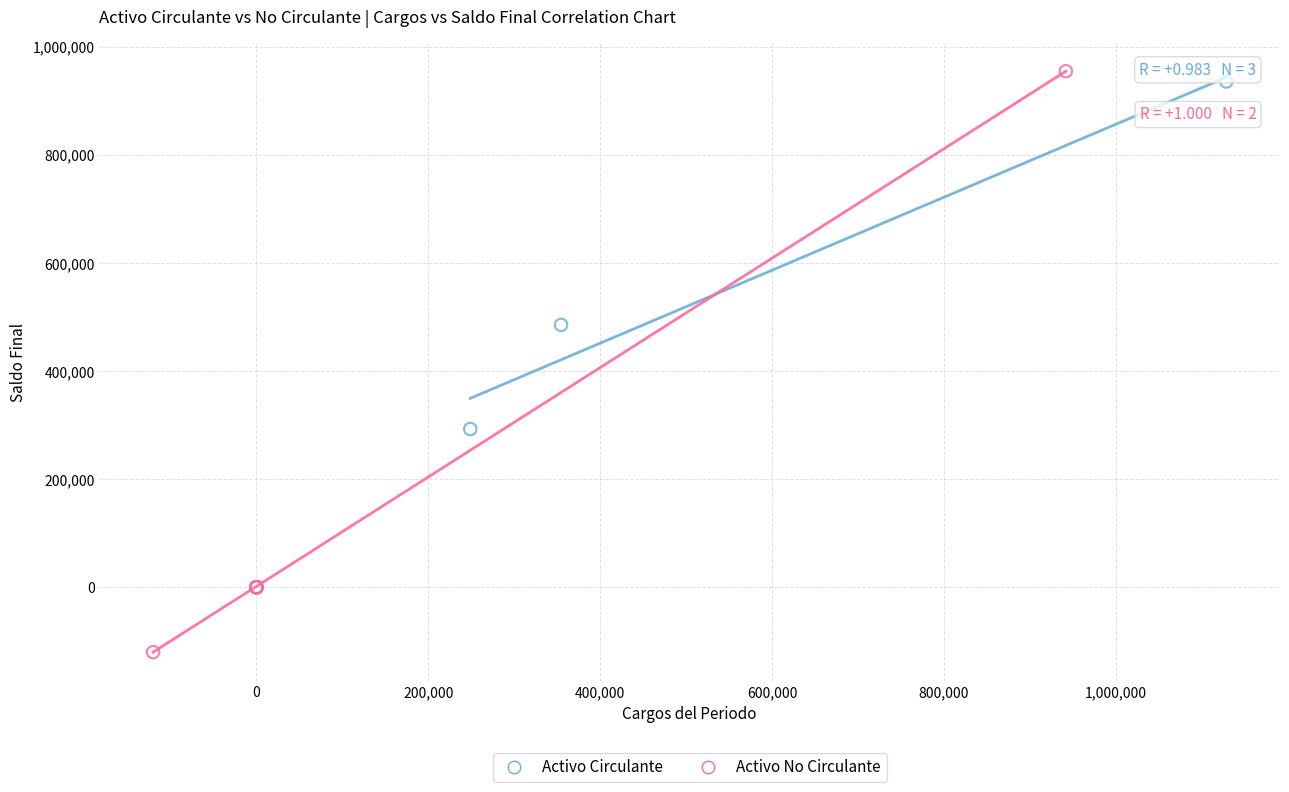

Which series has the largest Y range (max minus min)?

Activo No Circulante